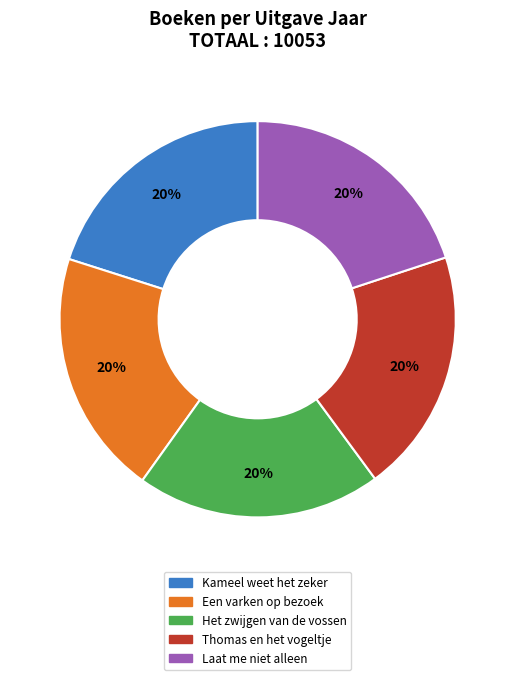

The Kameel weet het zeker slice represents 8% of the pie. True or false?

False